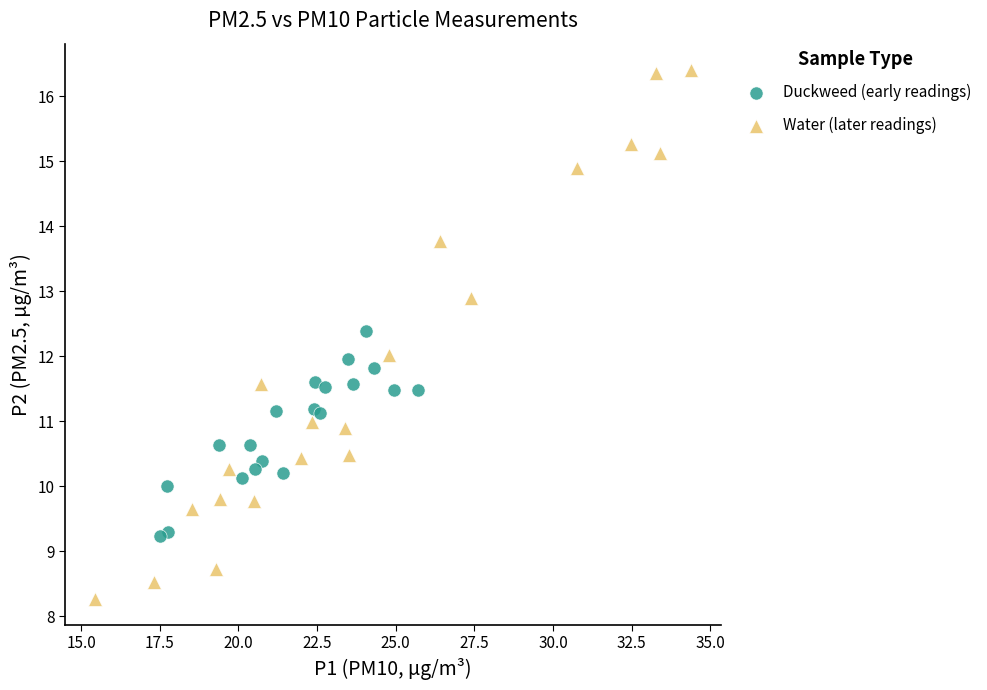

Which series reaches the minimum Y coordinate?

Water (later readings)